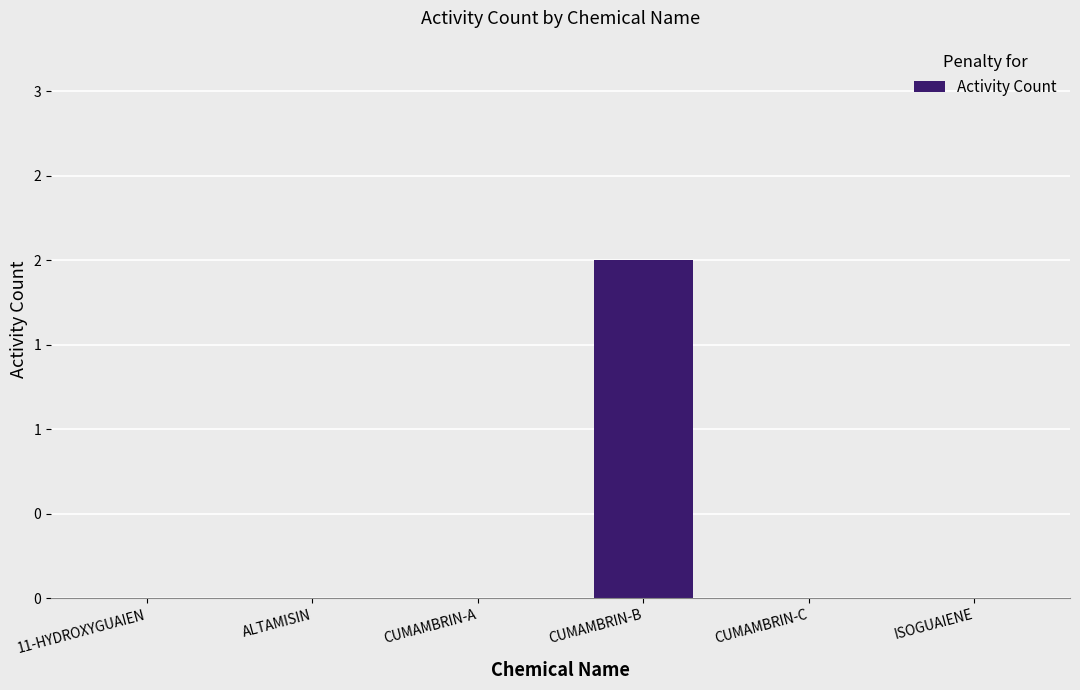

Reading right to left, transcribe all the data shown in this chart.

ISOGUAIENE=0	CUMAMBRIN-C=0	CUMAMBRIN-B=2	CUMAMBRIN-A=0	ALTAMISIN=0	11-HYDROXYGUAIEN=0